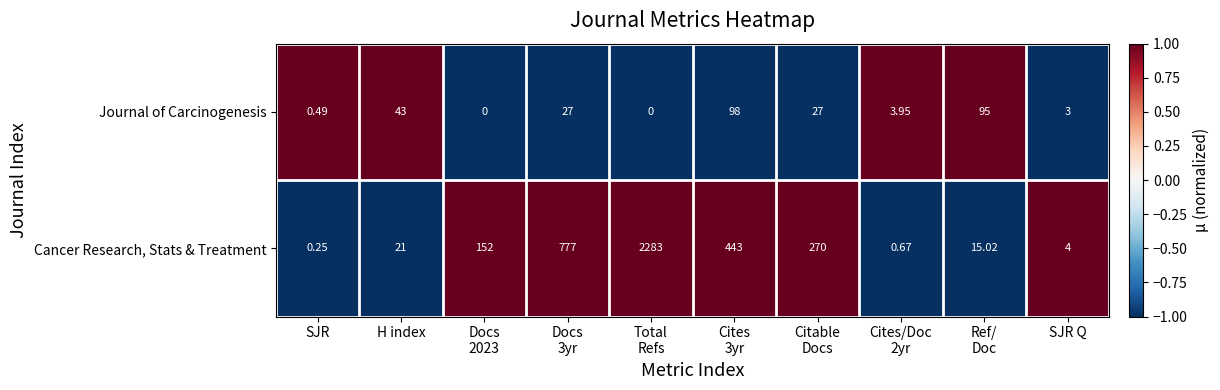

Which series has the widest spread of values?

Cancer Research, Stats & Treatment